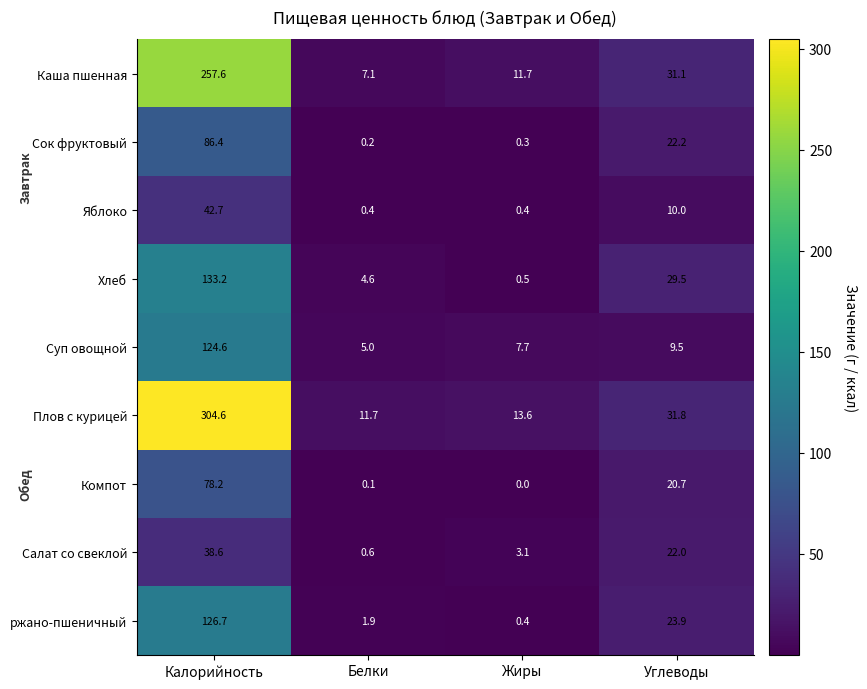

Count the number of categories in the chart.

4